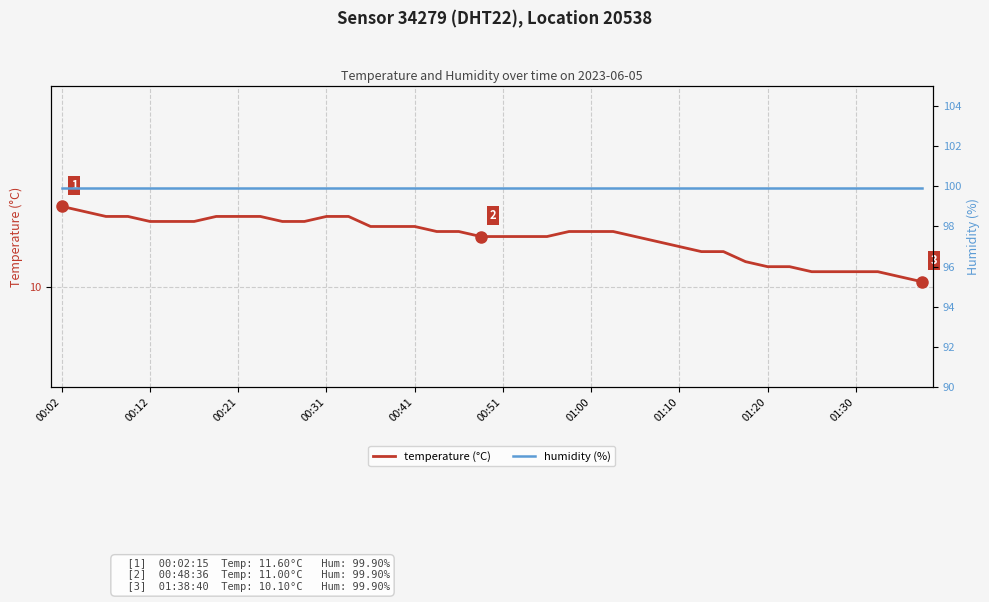

True or false: humidity and temperature cross at least once.

False